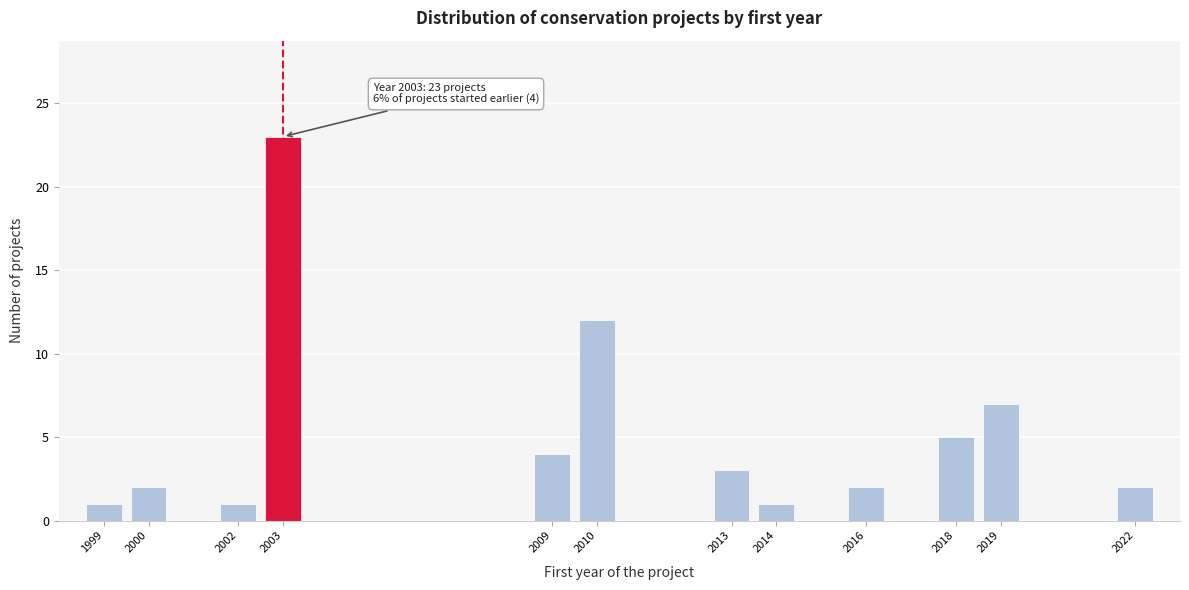

Reading left to right, transcribe all the data shown in this chart.

1	2	1	23	4	12	3	1	2	5	7	2